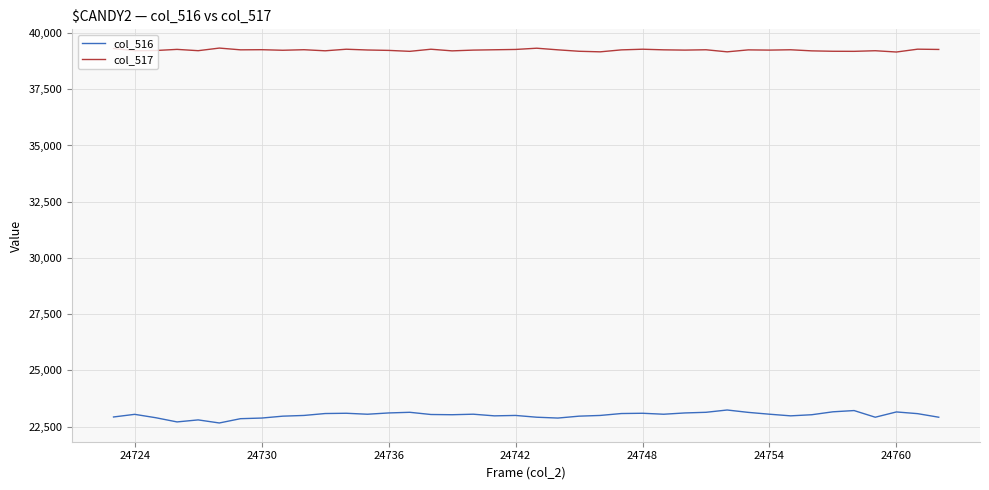

Which series has the largest total across all categories?

col_517